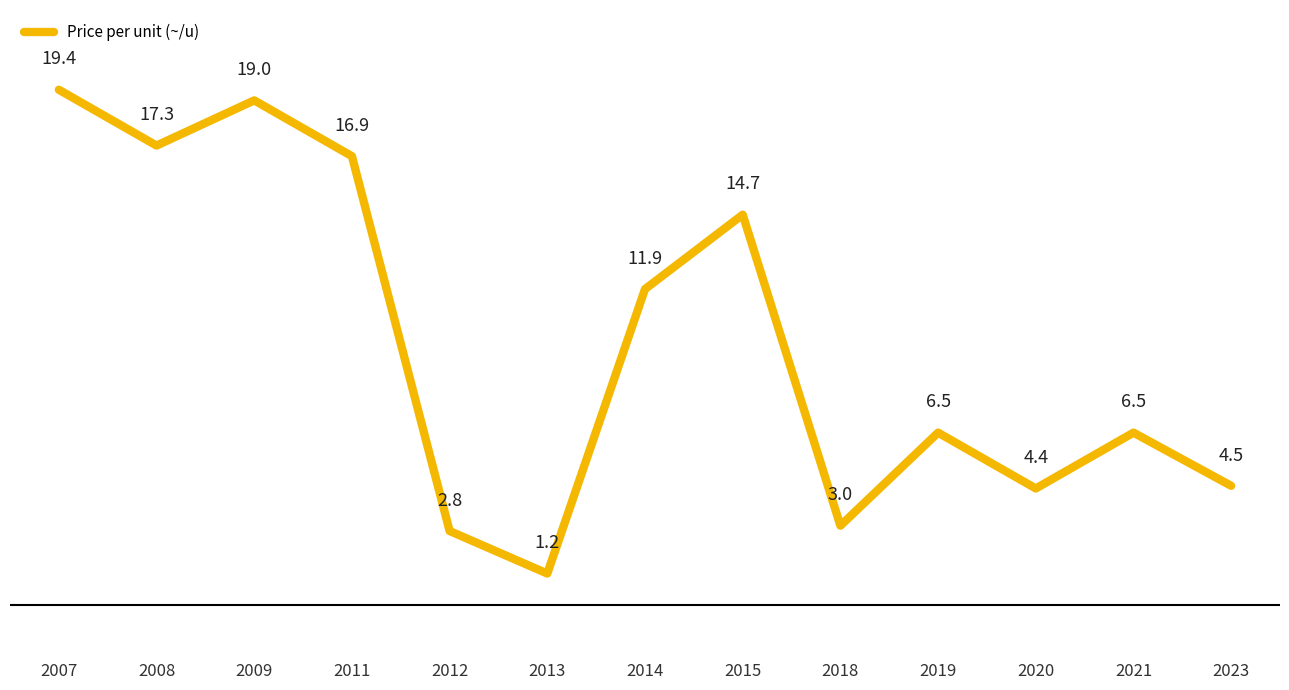

How many lines are shown in the chart?

1